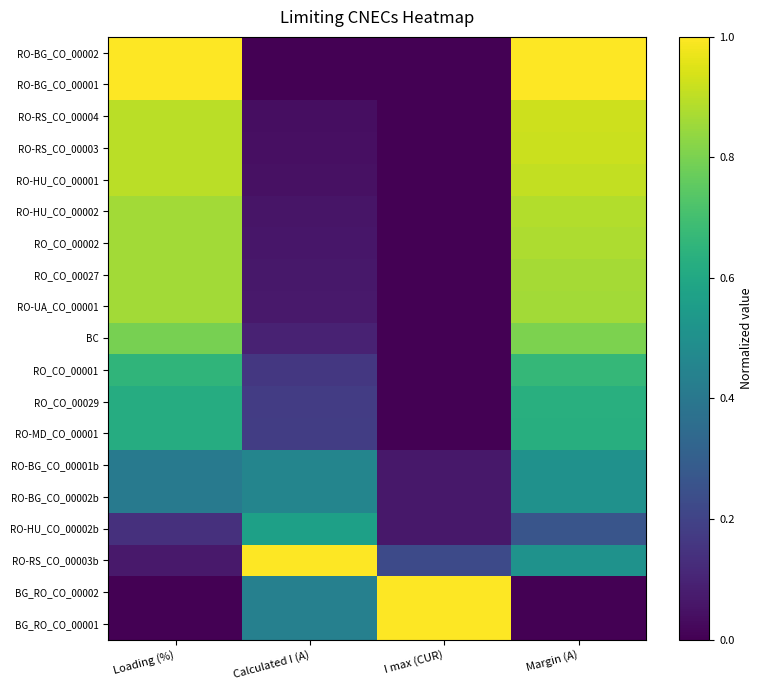

Count the number of categories in the chart.

4